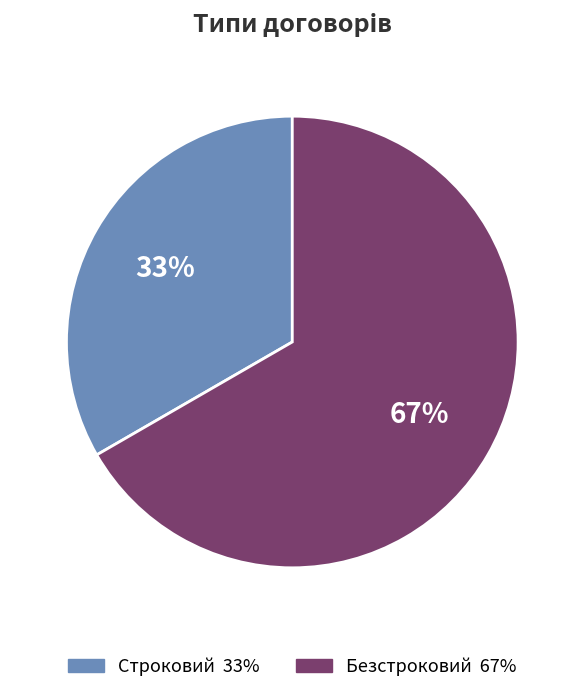

Between Строковий and Безстроковий, which is larger?

Безстроковий